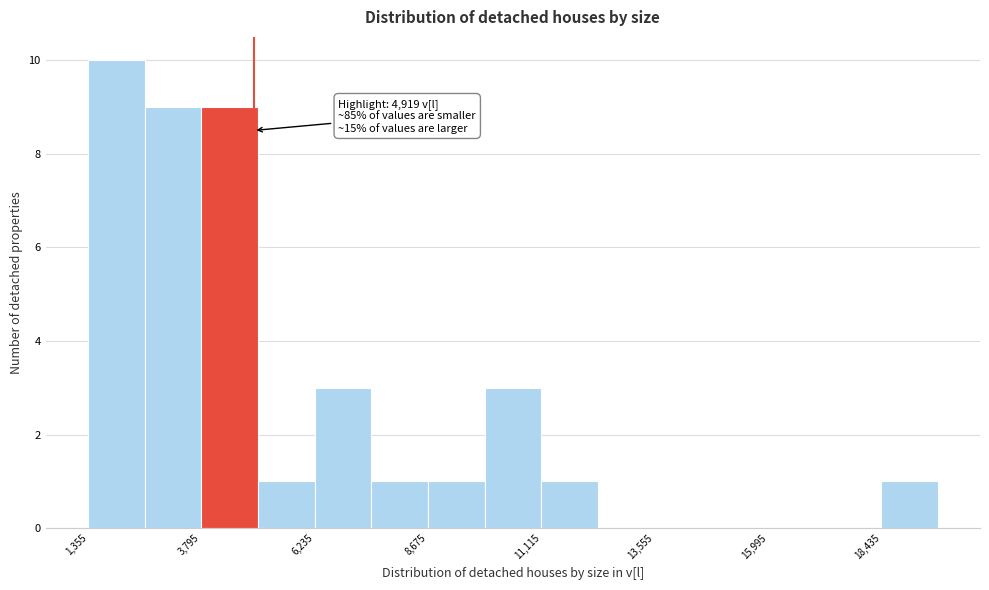

Read against the x-axis, roughly where is the centre of the tallest bar?

2000